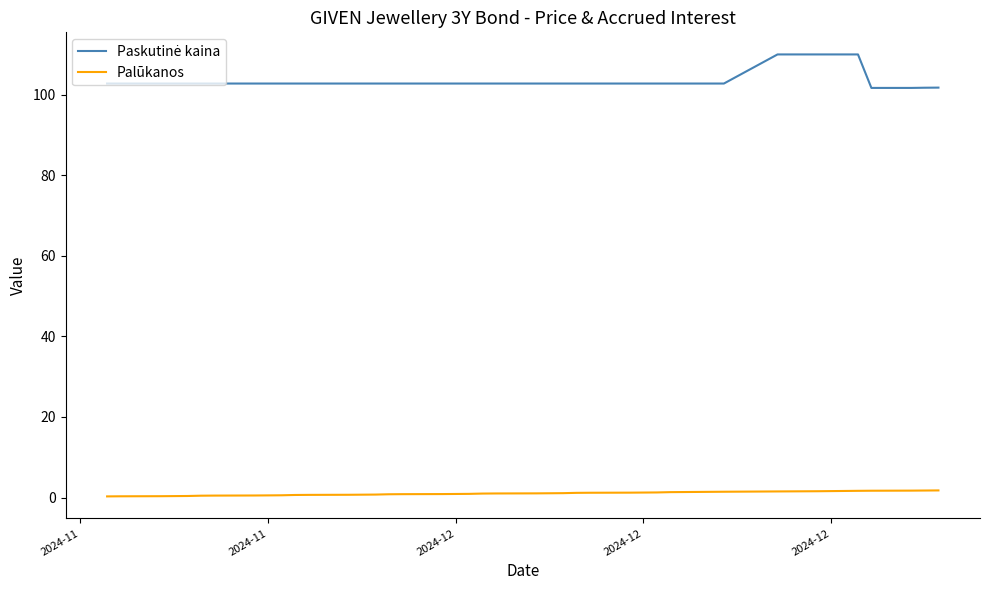

Which category has the lowest value in the Palūkanos series?

2024-11